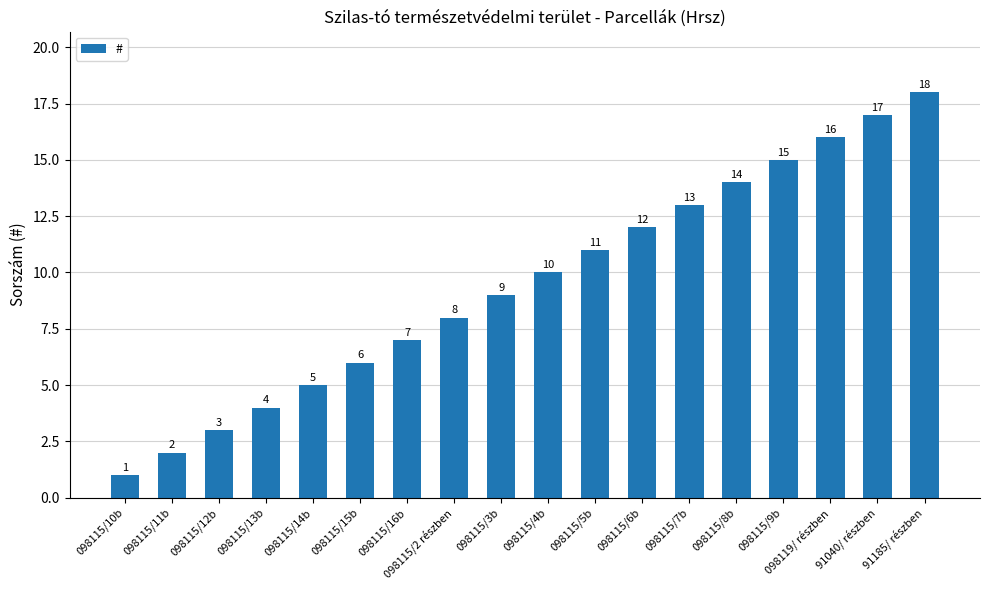

How many bars are there in total?

18